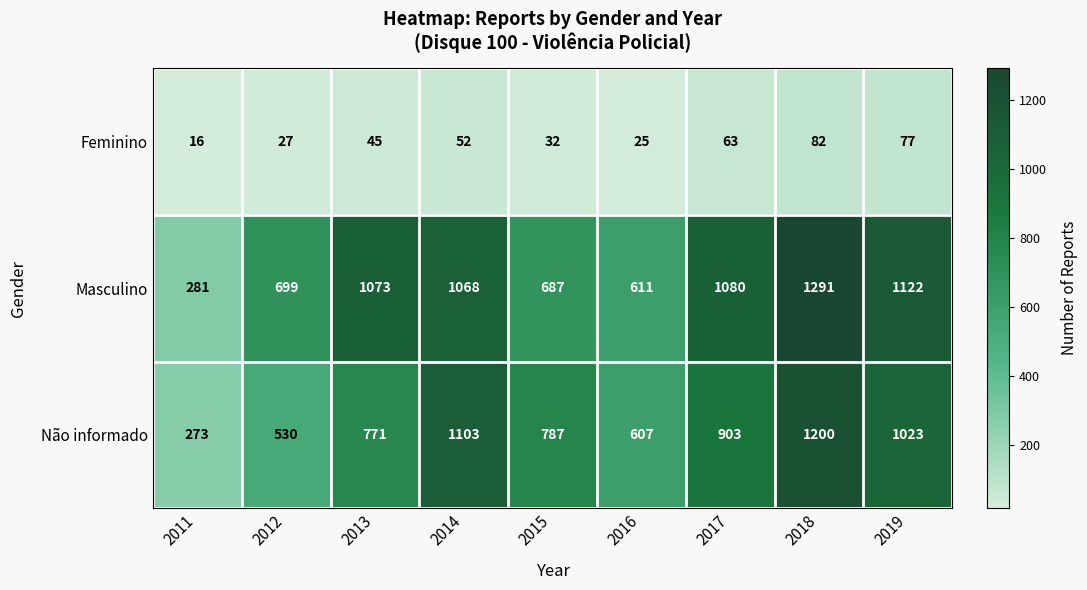

Which series has the largest range (max minus min)?

Masculino